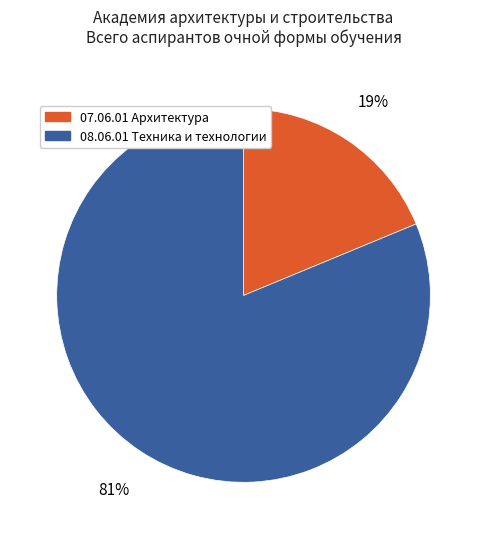

To the nearest percent, what is the difference between the largest and smallest slice percentages?

62%